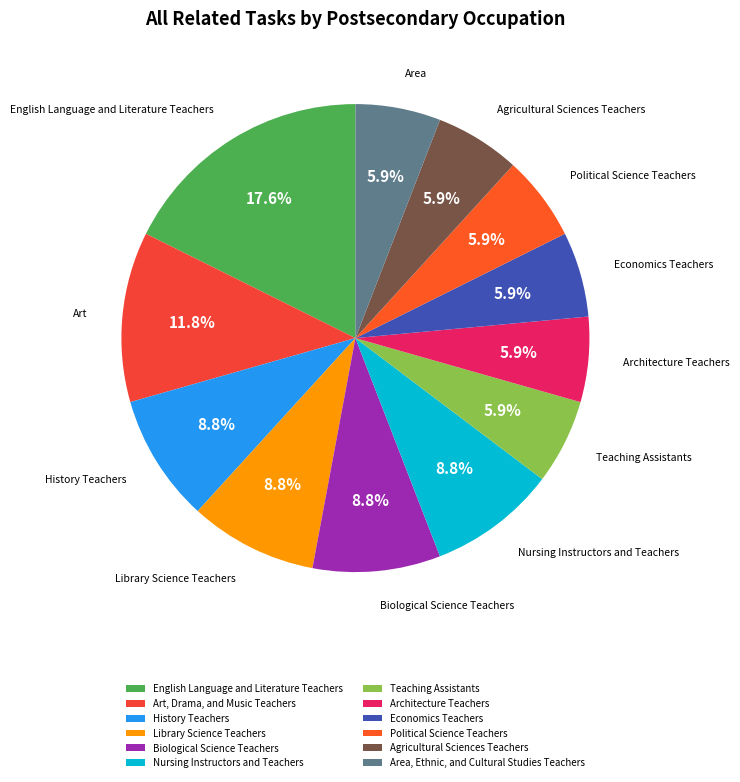

What percentage is the Political Science Teachers slice, to the nearest percent?

6%